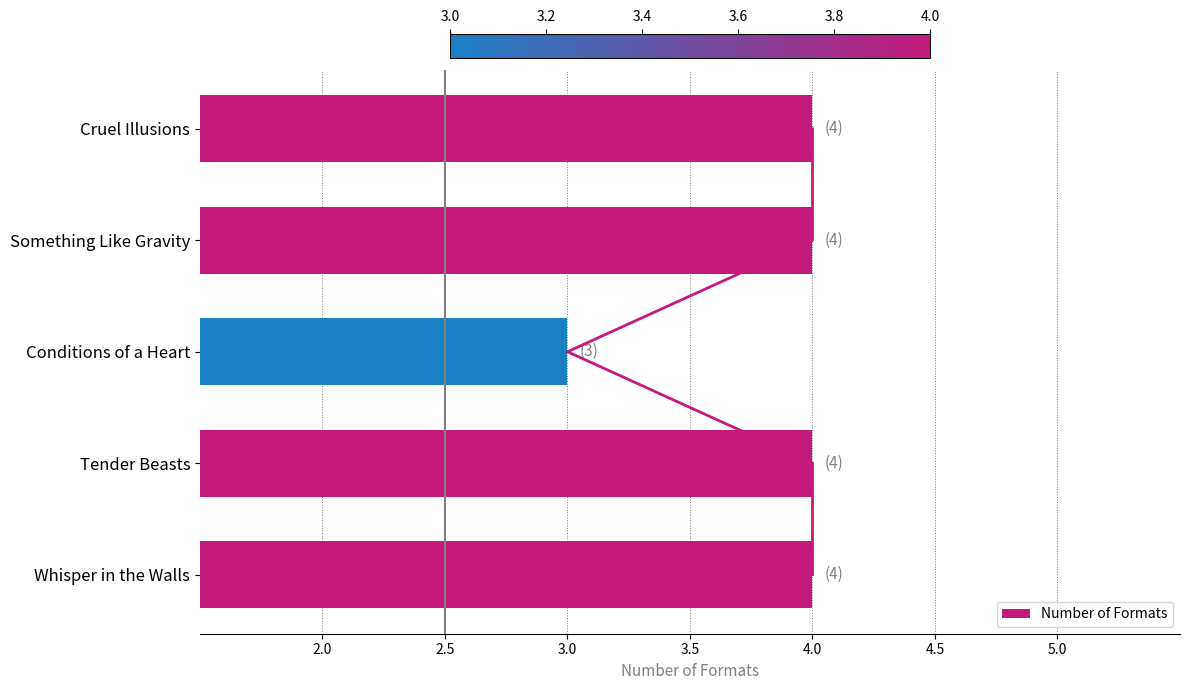

The value of Number of Formats at Whisper in the Walls is 4. True or false?

True